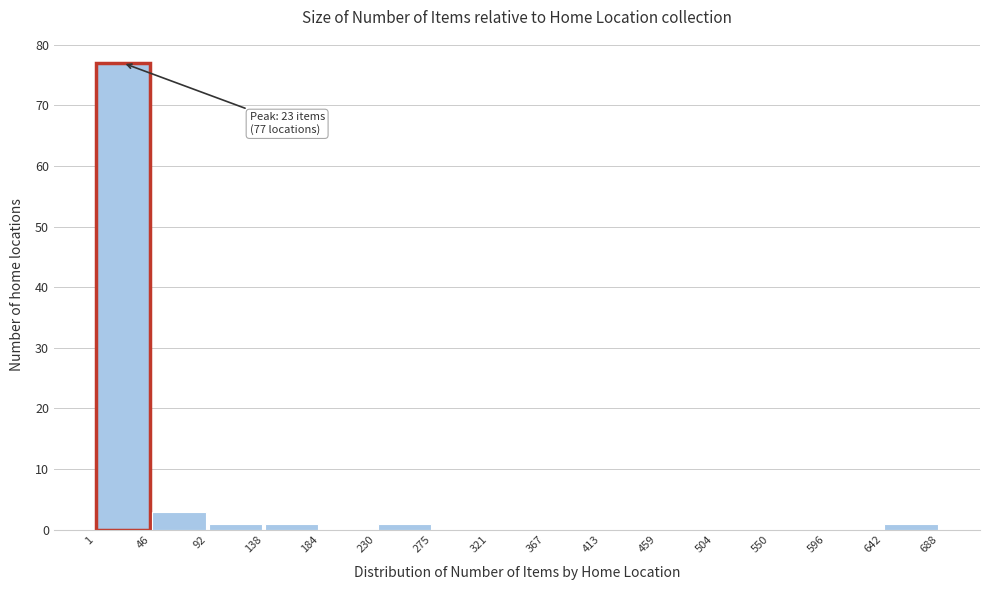

Over which range of the x-axis is the bar tallest?

1 to 46